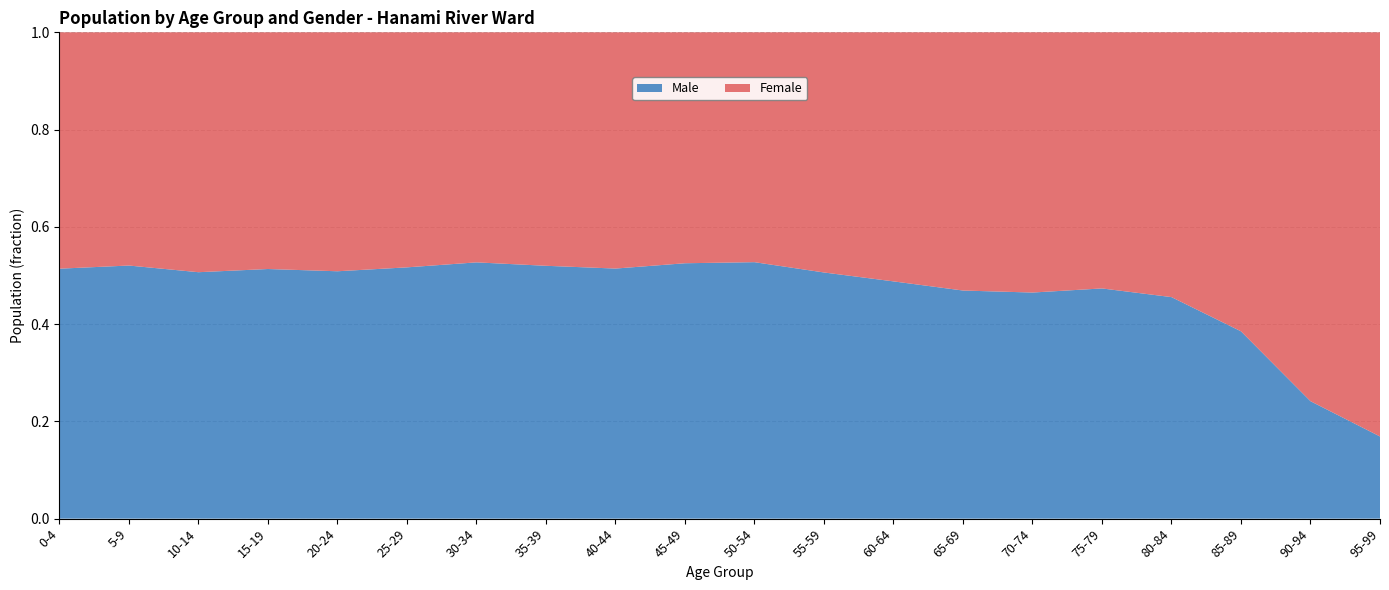

Reading left to right, transcribe all the data shown in this chart.

Male: 3340	3561	3941	4357	4539	4794	5482	6036	7761	7753	6106	4739	5014	6581	5501	4524	2853	1223	298	62
Female: 3158	3281	3836	4131	4384	4484	4921	5573	7331	7010	5472	4623	5263	7449	6331	5033	3410	1952	936	305